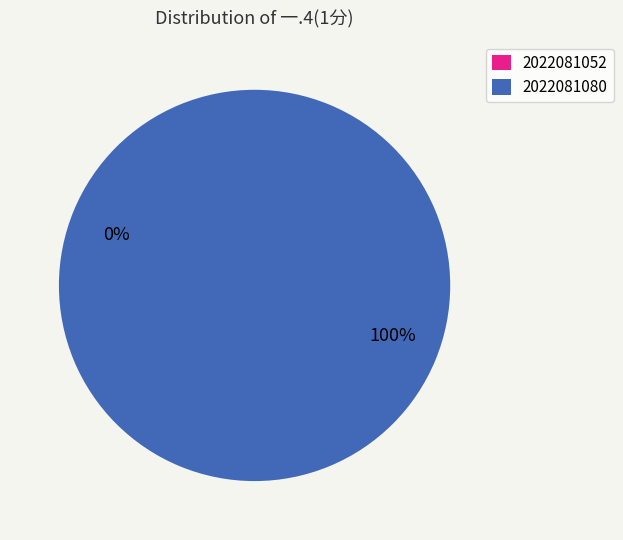

Does any single category account for the majority?

Yes